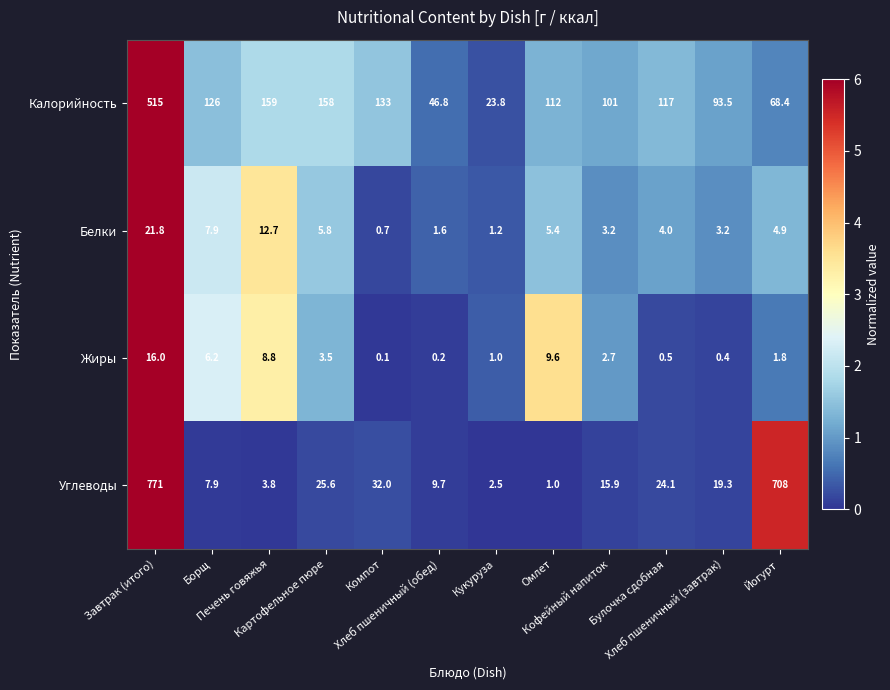

List the series in order of their peak value, lowest first.

Жиры, Белки, Калорийность, Углеводы